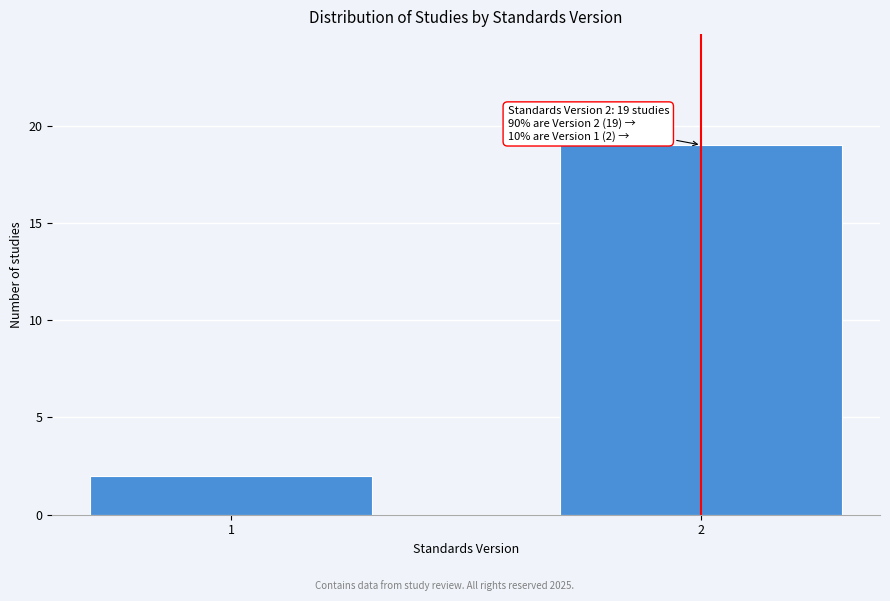

Reading left to right, transcribe all the data shown in this chart.

2	19